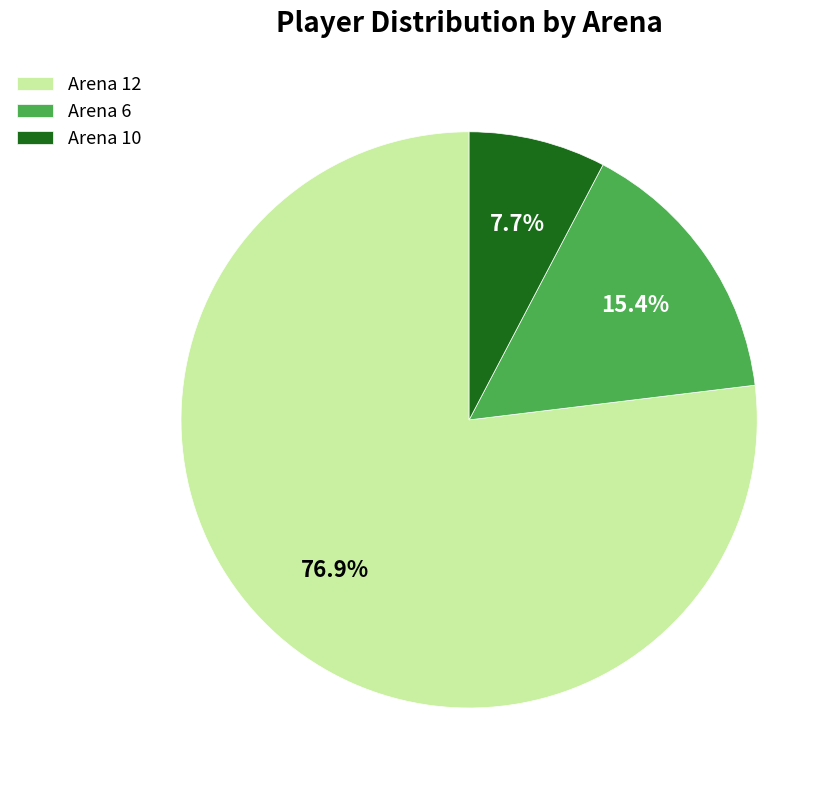

What percentage do Arena 10 and Arena 6 together represent?

23.1%